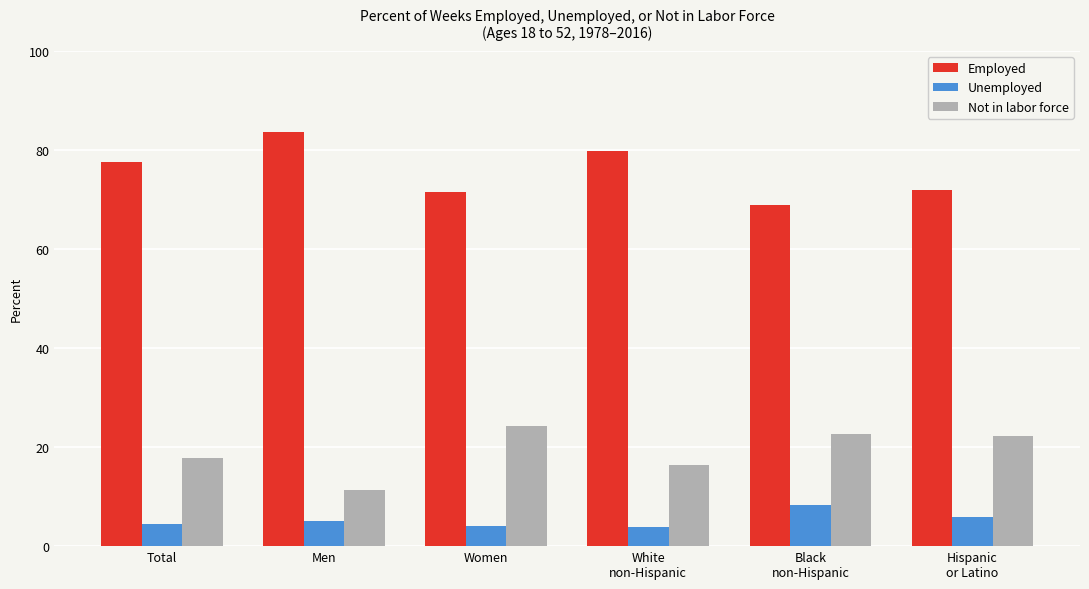

What is the minimum value shown in the chart?

3.8